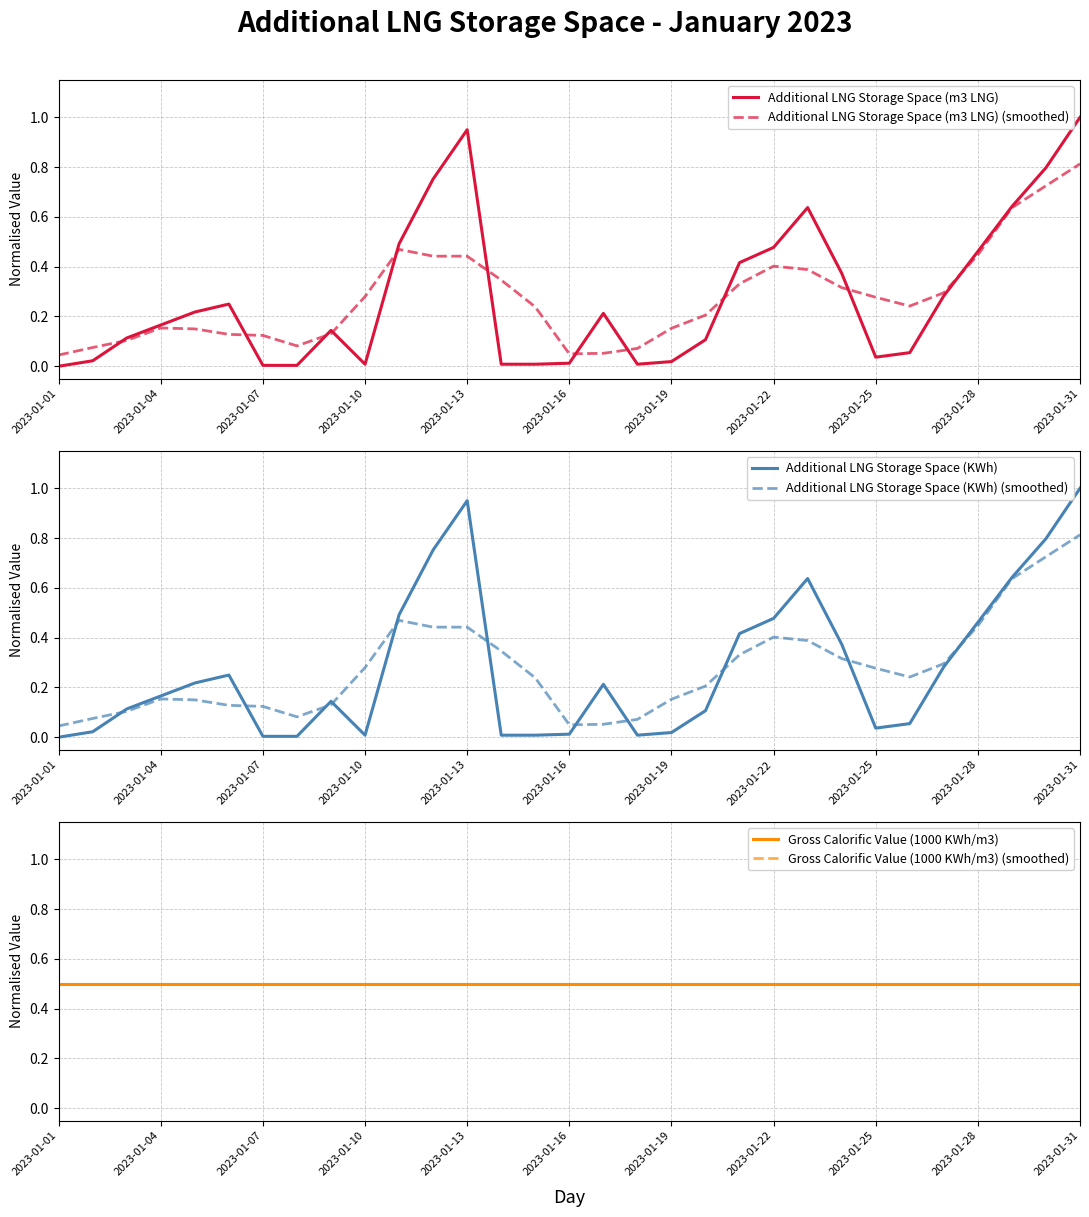

What position from the right is 17?

14